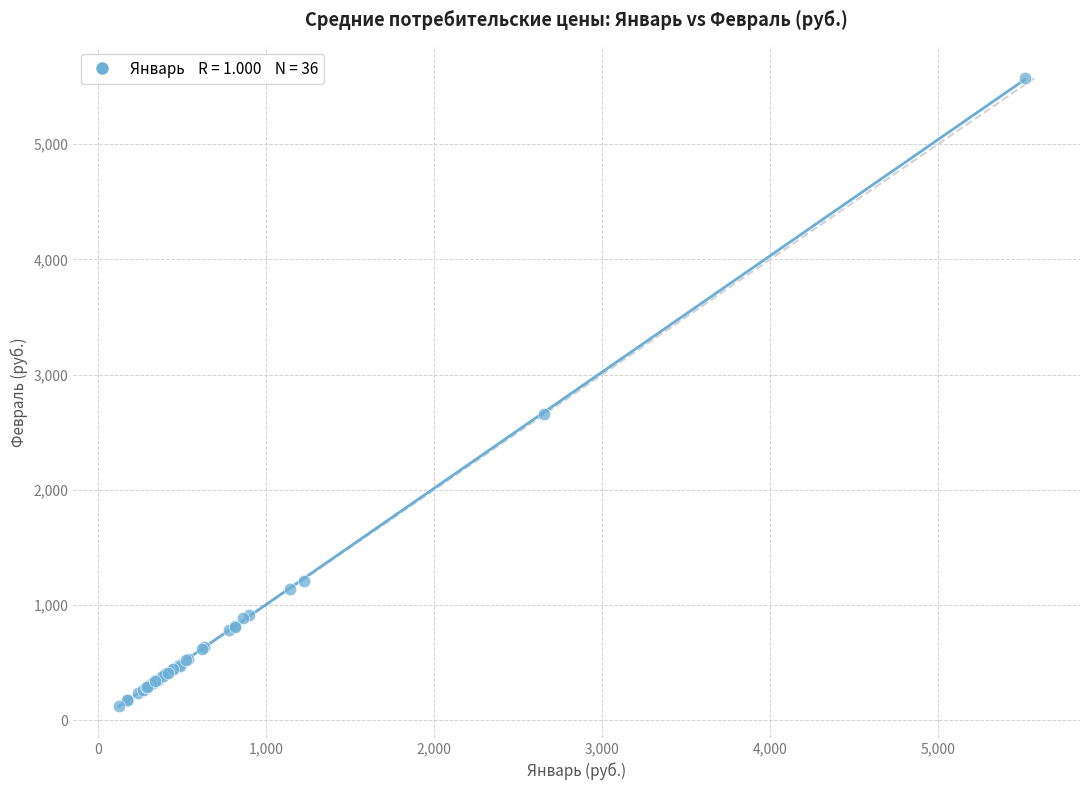

What Y value in the scatter plot is closest to 2847?

2655.8